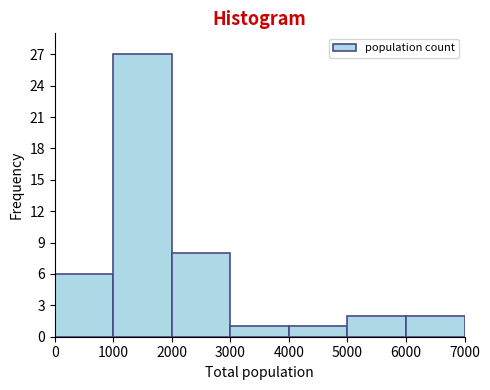

Reading left to right, transcribe this chart: for each bar, give the range it covers on the x-axis and its height. The values are not printed on the chart, so give them approximately, as read against the axis.

0 to 1000: 6
1000 to 2000: 27
2000 to 3000: 8
3000 to 4000: 1
4000 to 5000: 1
5000 to 6000: 2
6000 to 7000: 2